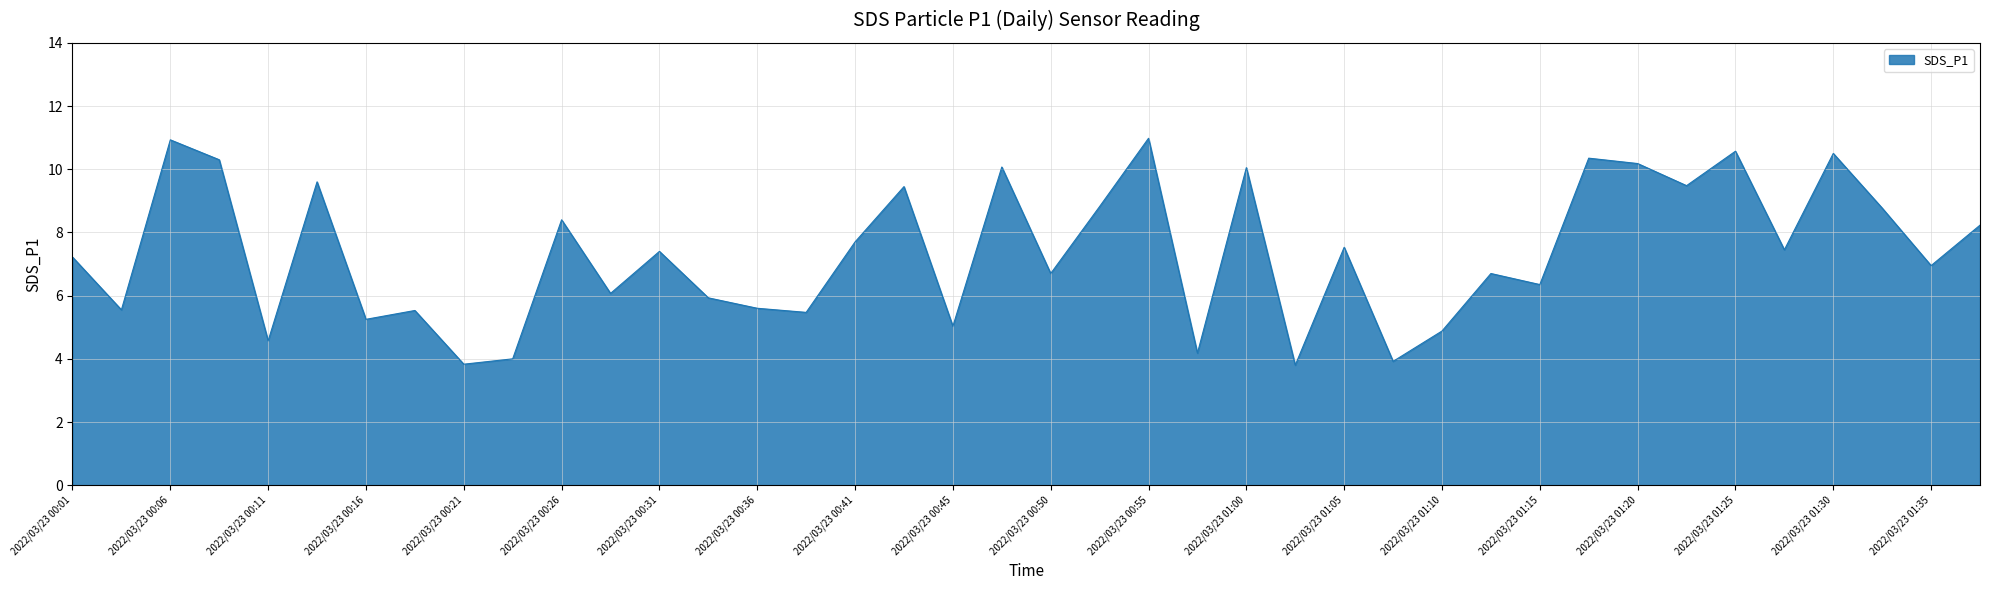

What is the maximum value shown in the chart?

11.0